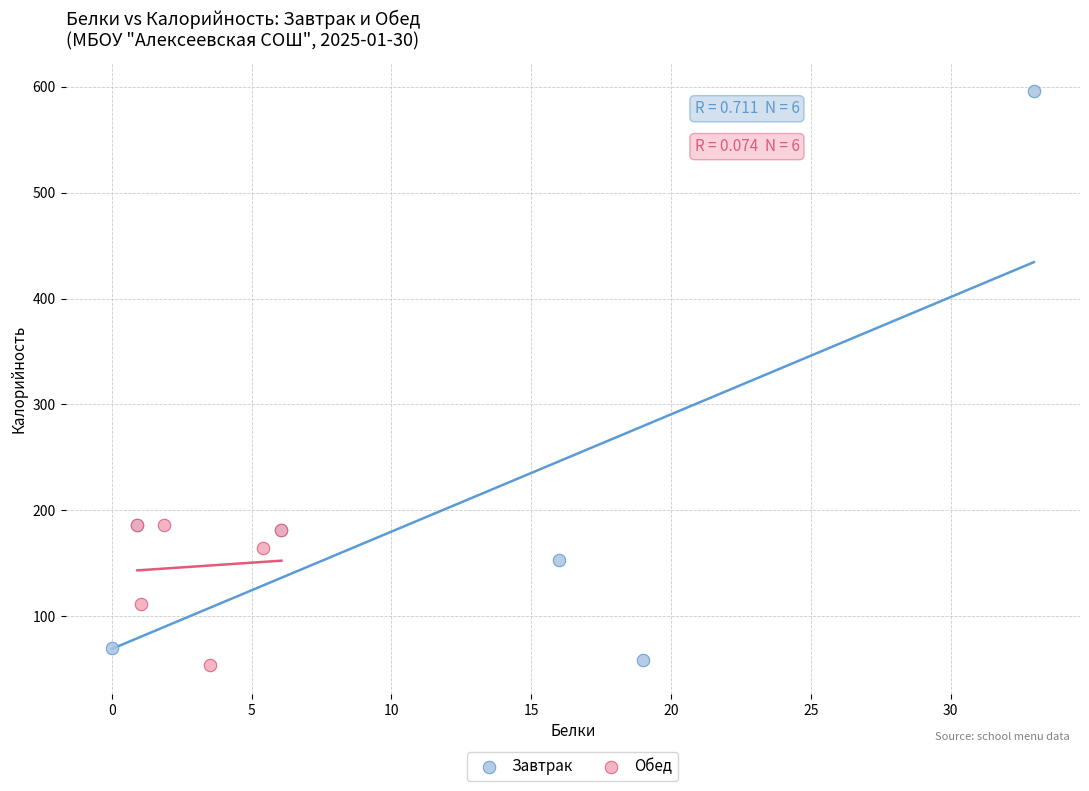

Which series contains the highest Y value?

Завтрак